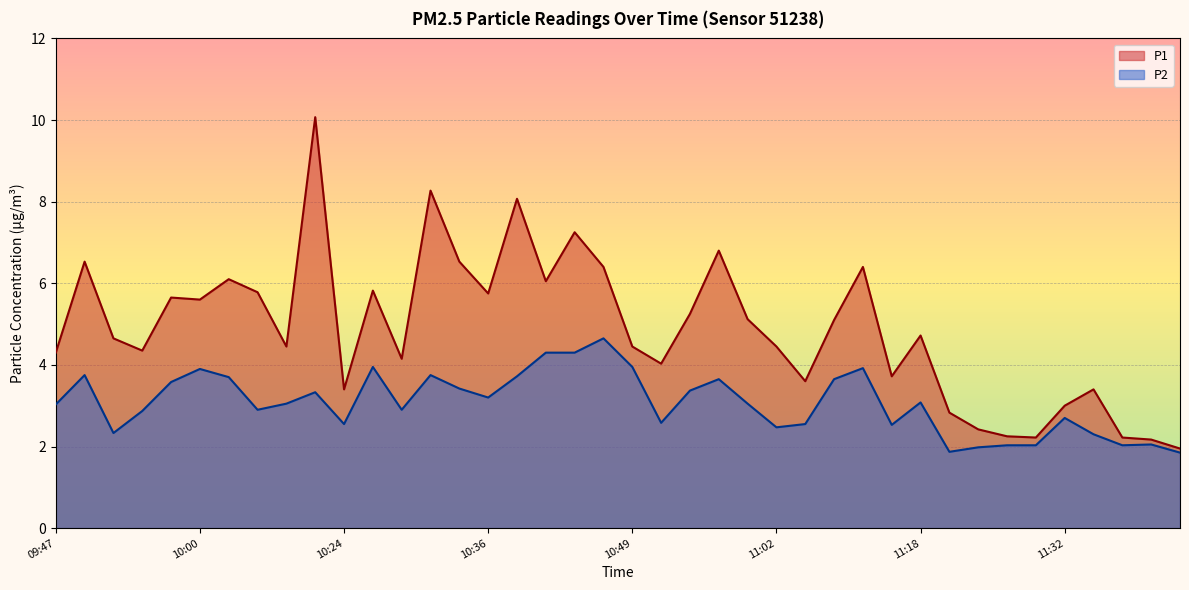

The P2 series shows 1.9 at 11:20. True or false?

True